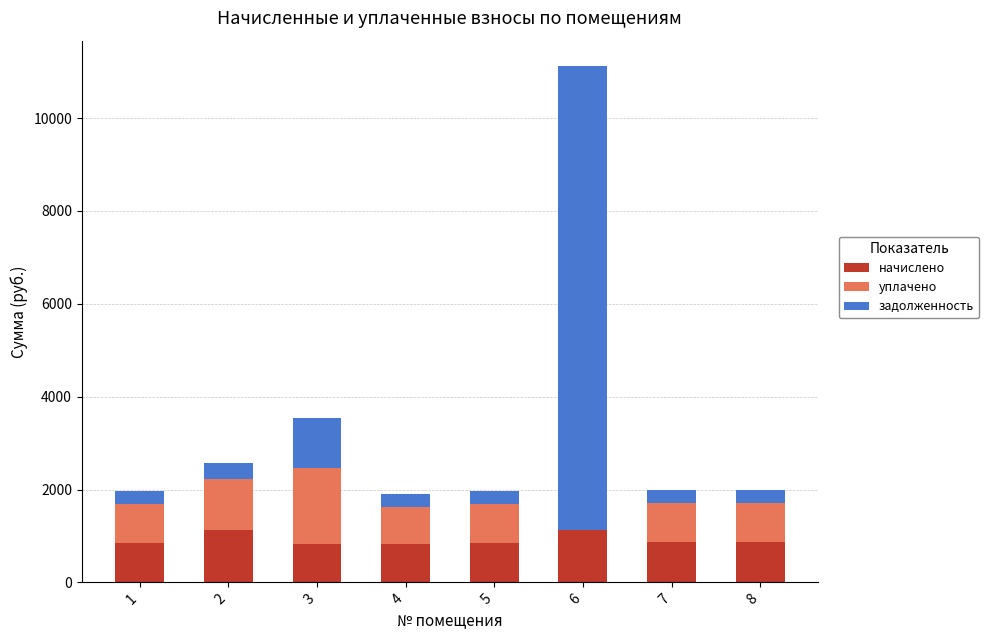

Is it true that начислено equals 1430.9 at 3?

False